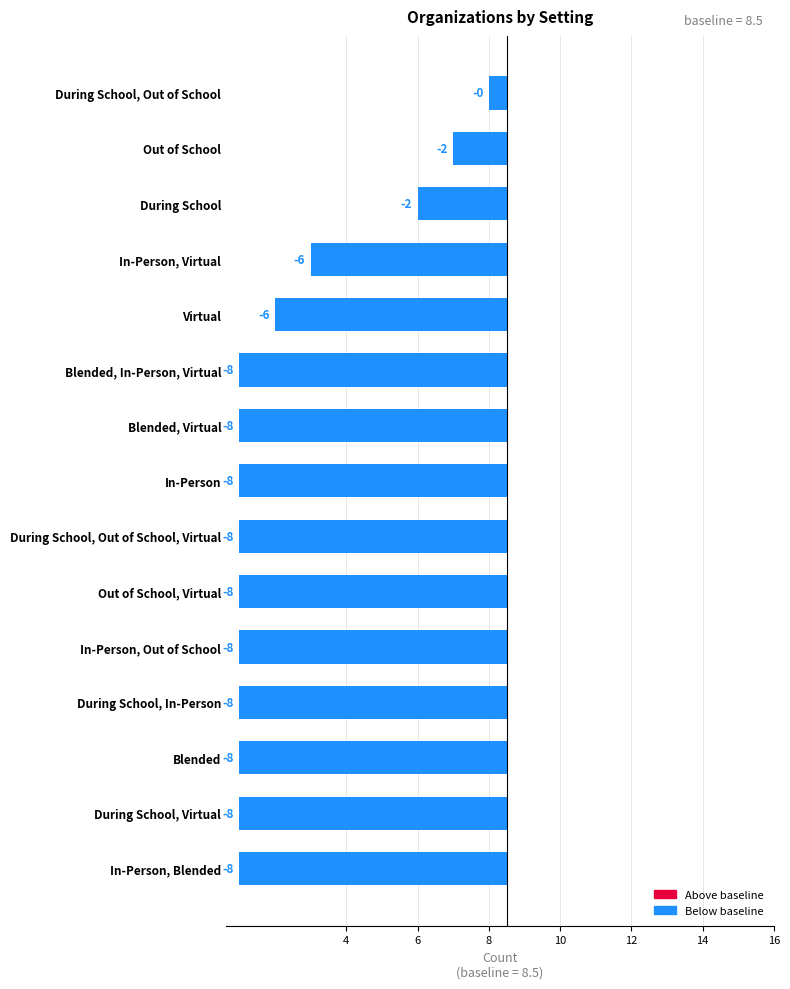

Are the bars horizontal?

Yes